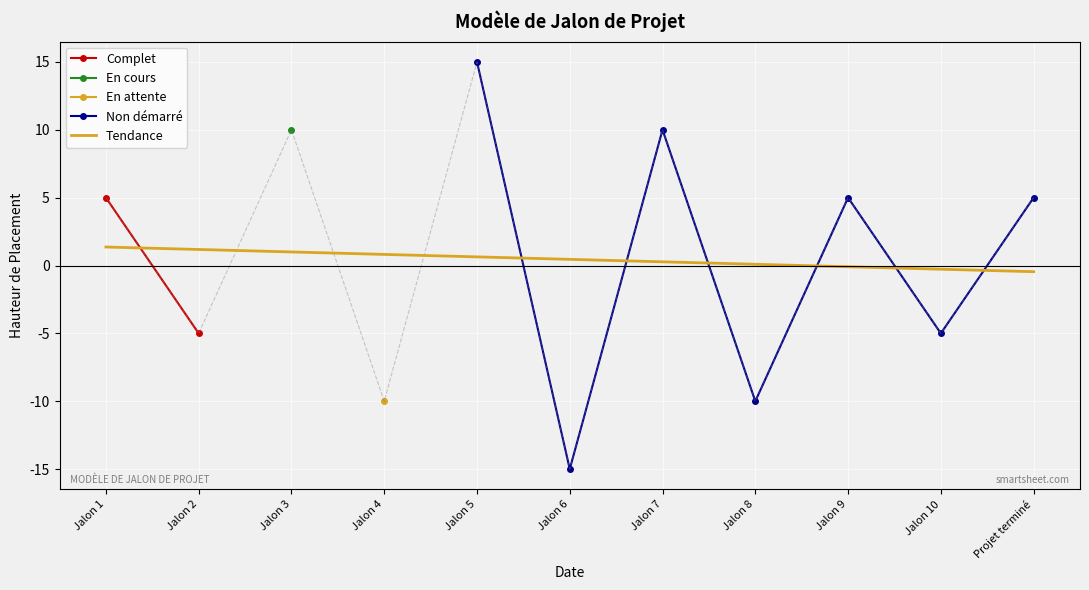

Reading left to right, what are all the values shown in this chart?

5	-5	10	-10	15	-15	10	-10	5	-5	5